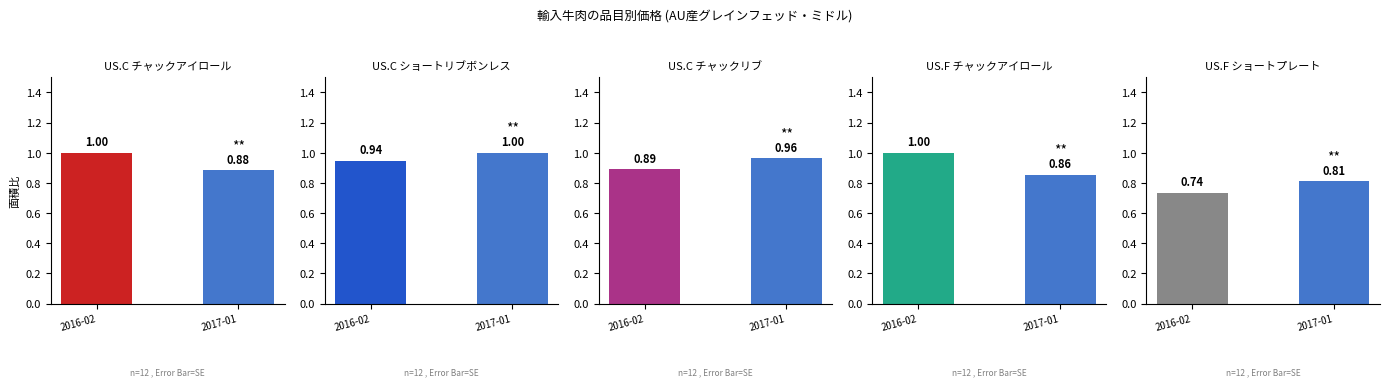

The value of US.F ショートプレート at 2016-02 is 0.7. True or false?

True